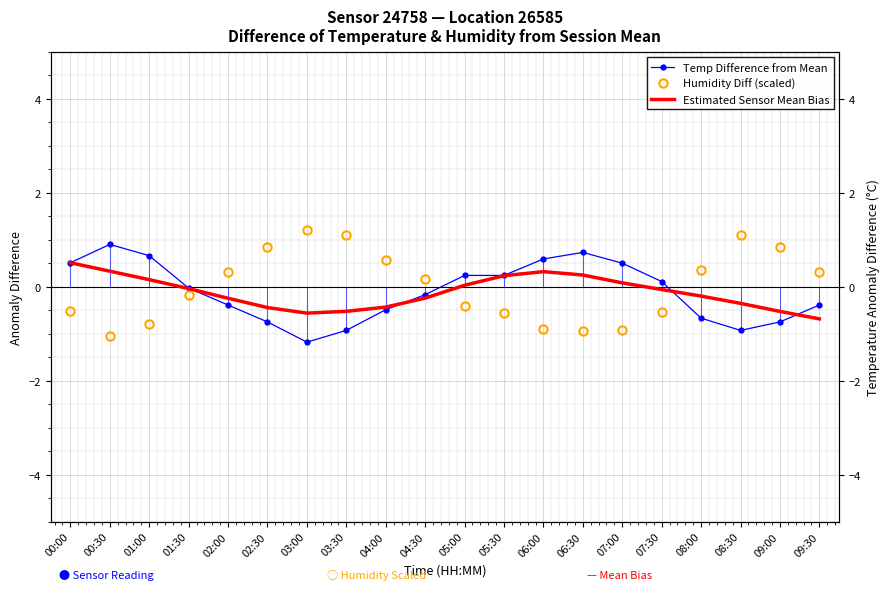

What is the difference between the second highest and second lowest values in the Temp Difference from Mean series?

1.7